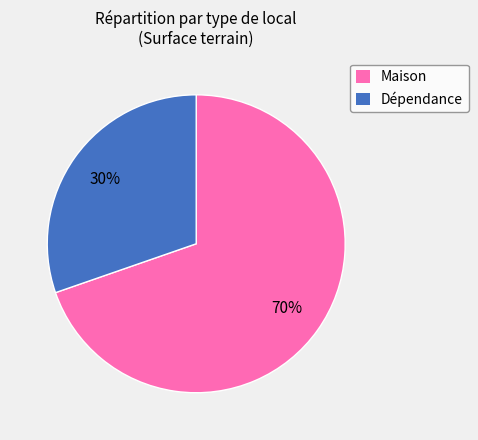

Is Maison the majority of the pie?

Yes